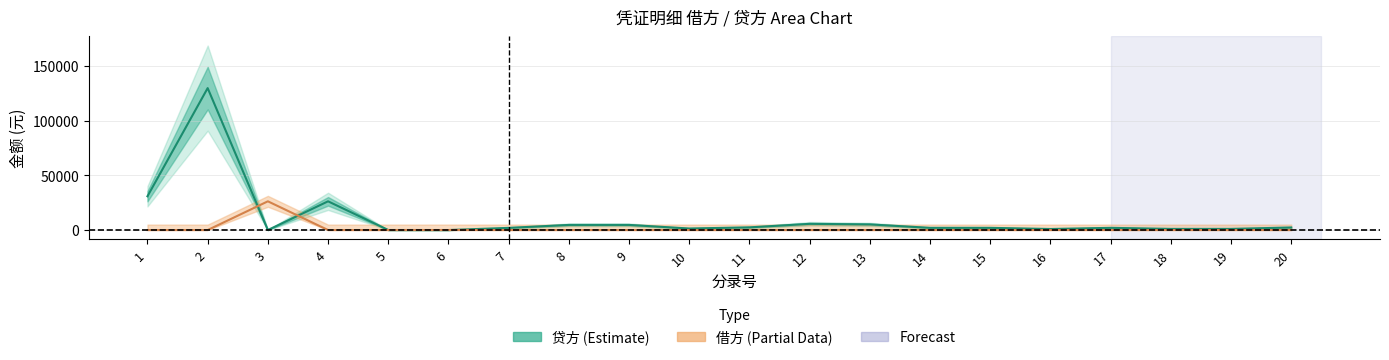

How many lines are shown in the chart?

2